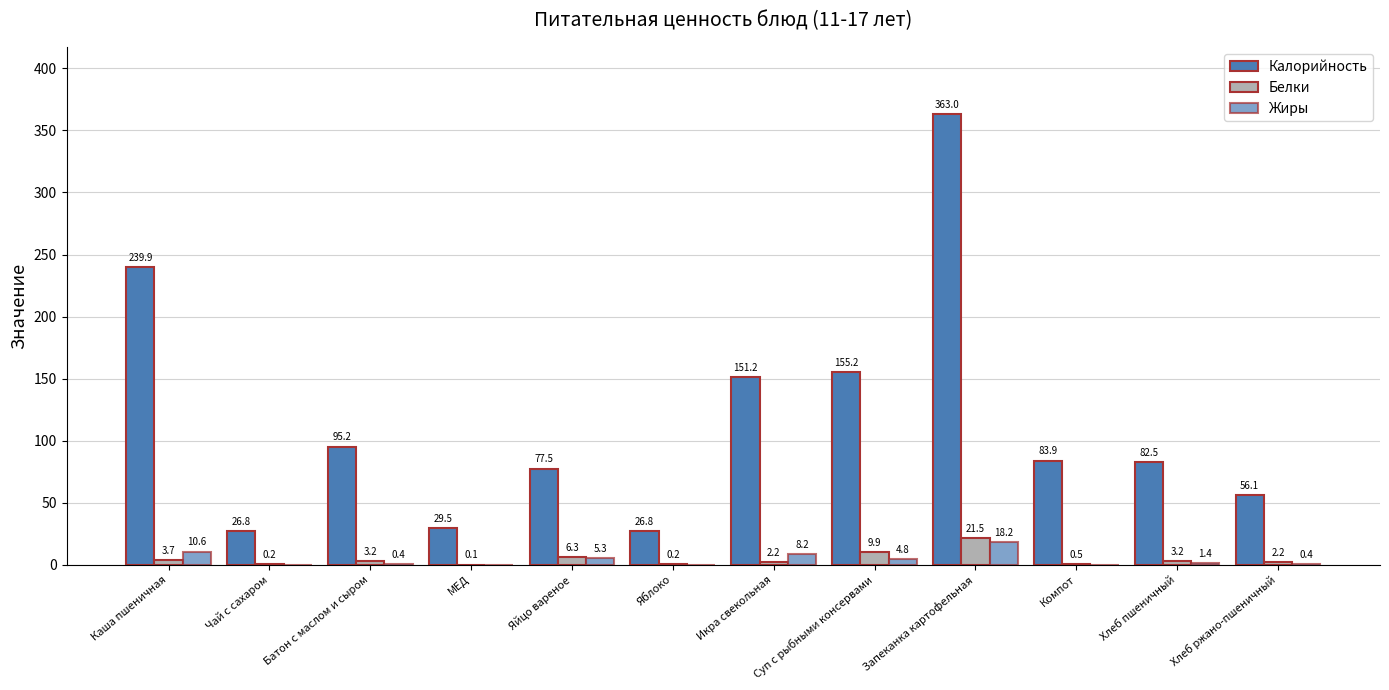

How many categories are shown in the chart?

12